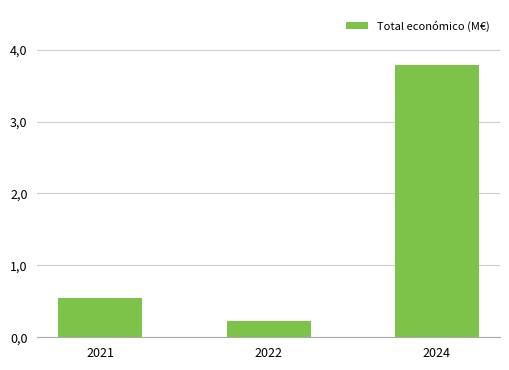

What is the sum of all values?

4.6